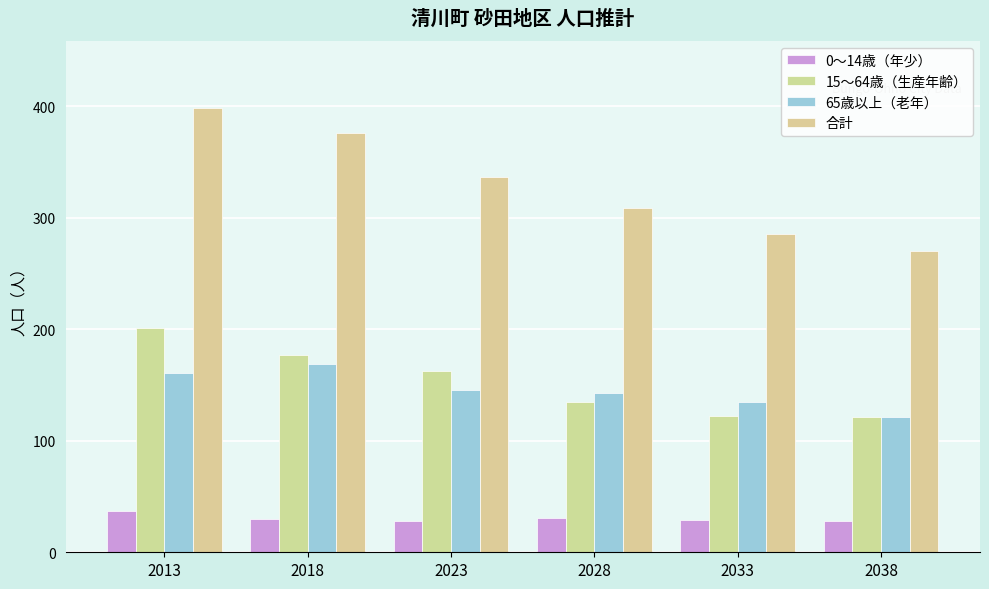

What is the highest value of the 65歳以上（老年） series?

169